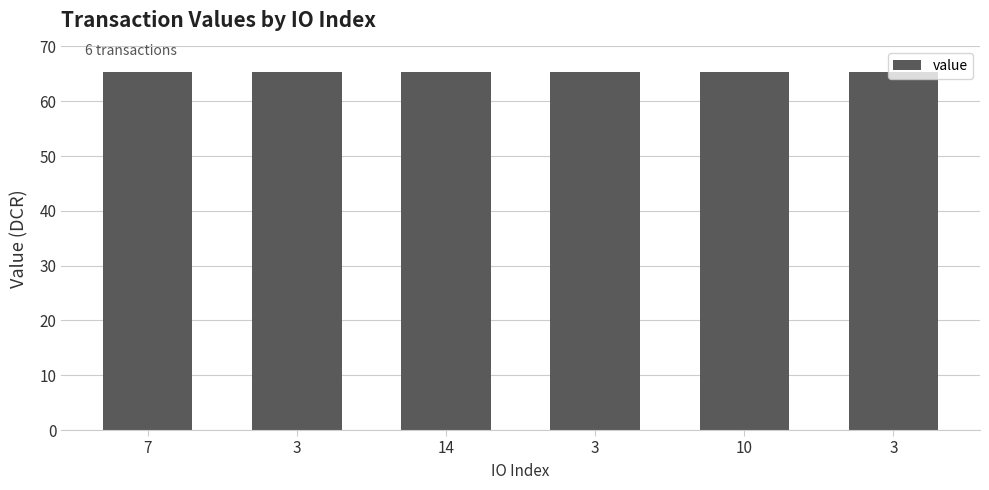

How many distinct data groups are displayed?

1